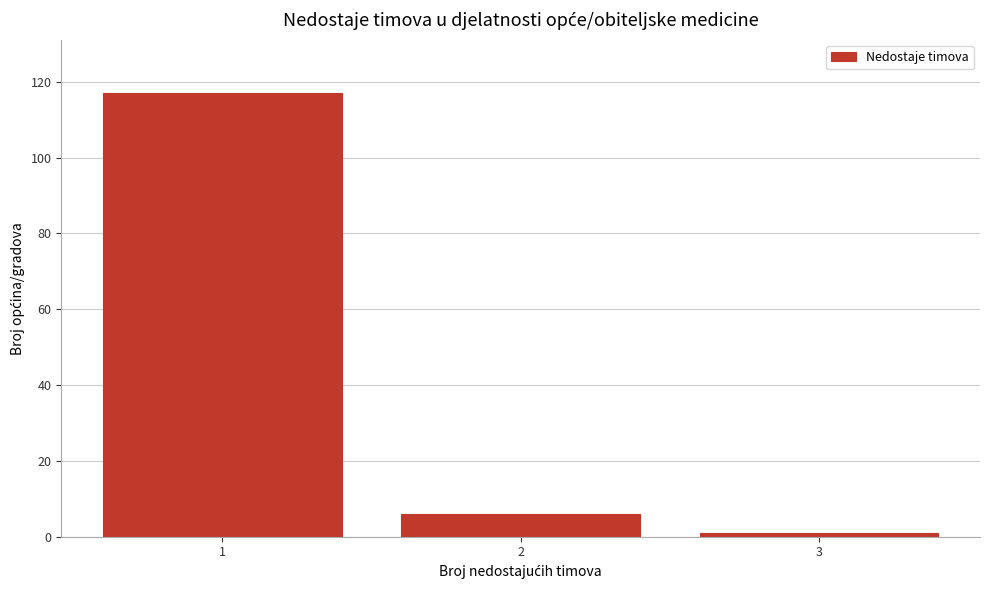

Reading left to right, what are all the values shown in this chart?

117	6	1